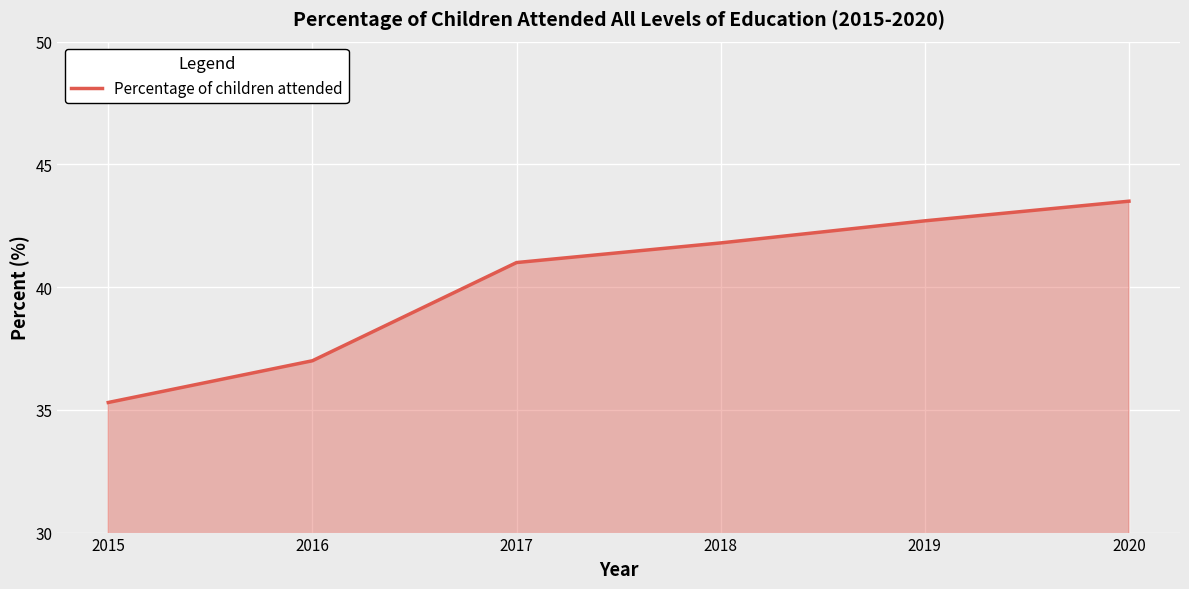

What is the difference between the second highest and second lowest values?

5.7